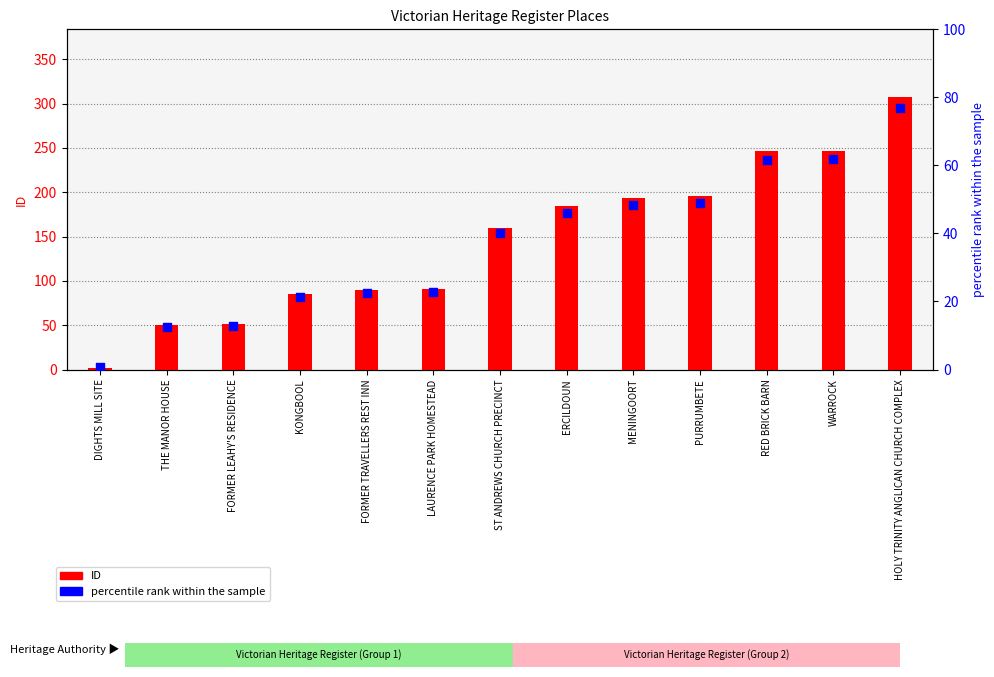

What are all the series names shown in the legend?

ID, percentile rank within the sample